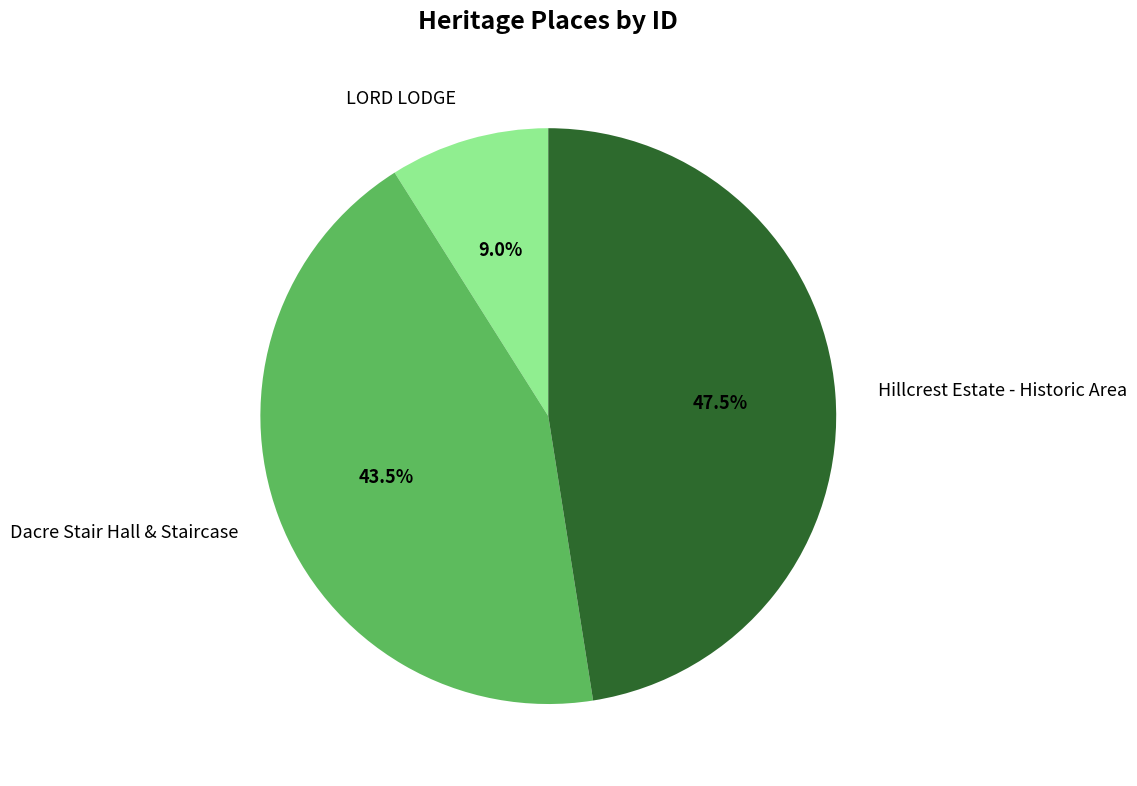

Is LORD LODGE the majority of the pie?

No